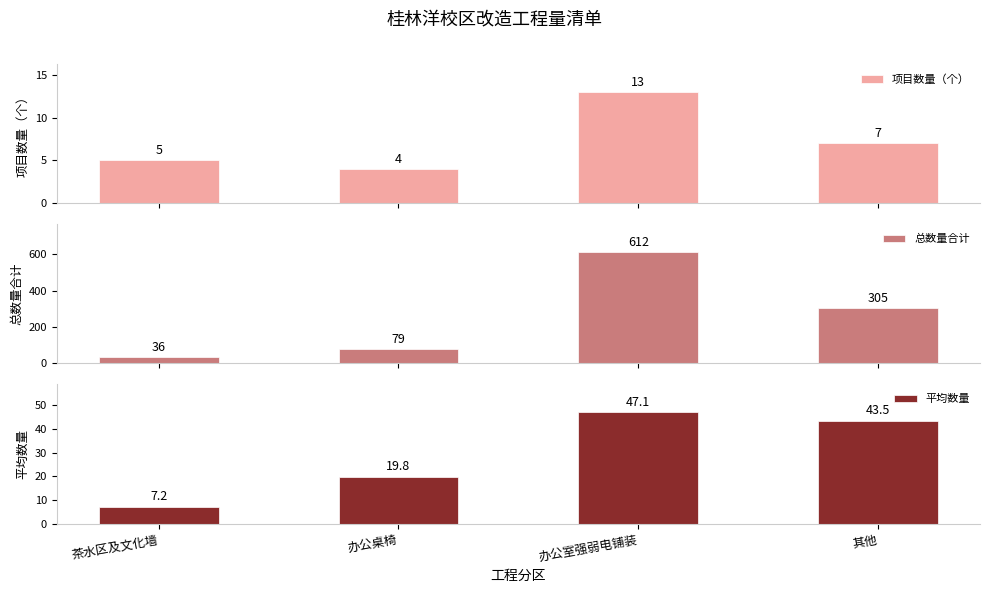

Is it true that 项目数量（个） equals 5.0 at 茶水区及文化墙?

True